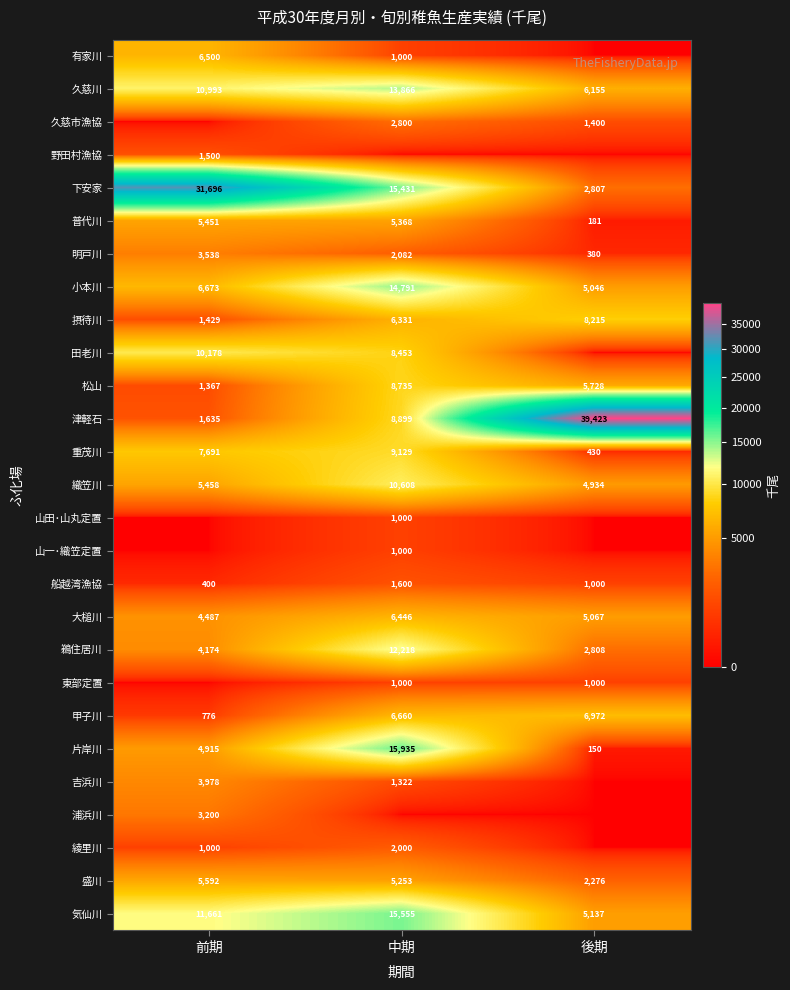

At which label is 大槌川 closest to 5466?

後期